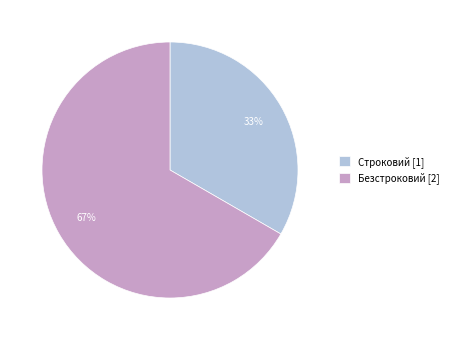

Which has a higher value, Безстроковий or Строковий?

Безстроковий